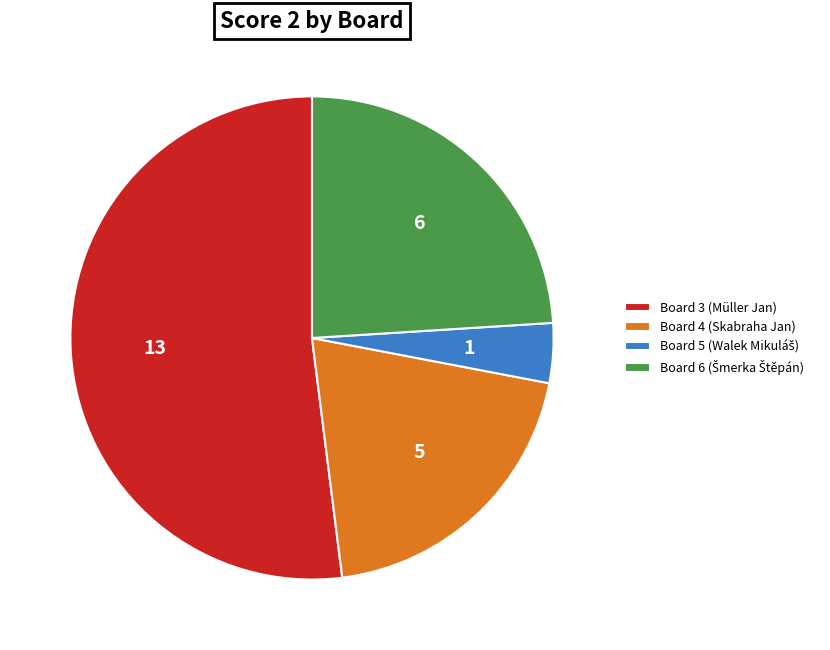

Which has a higher value, Board 3 (Müller Jan) or Board 4 (Skabraha Jan)?

Board 3 (Müller Jan)